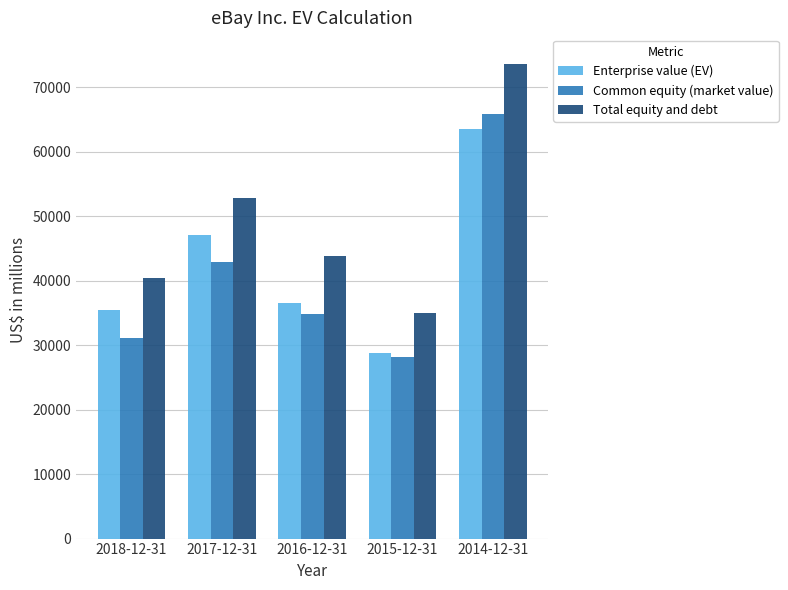

What is the spread (max minus min) of values at 2015-12-31?

6779